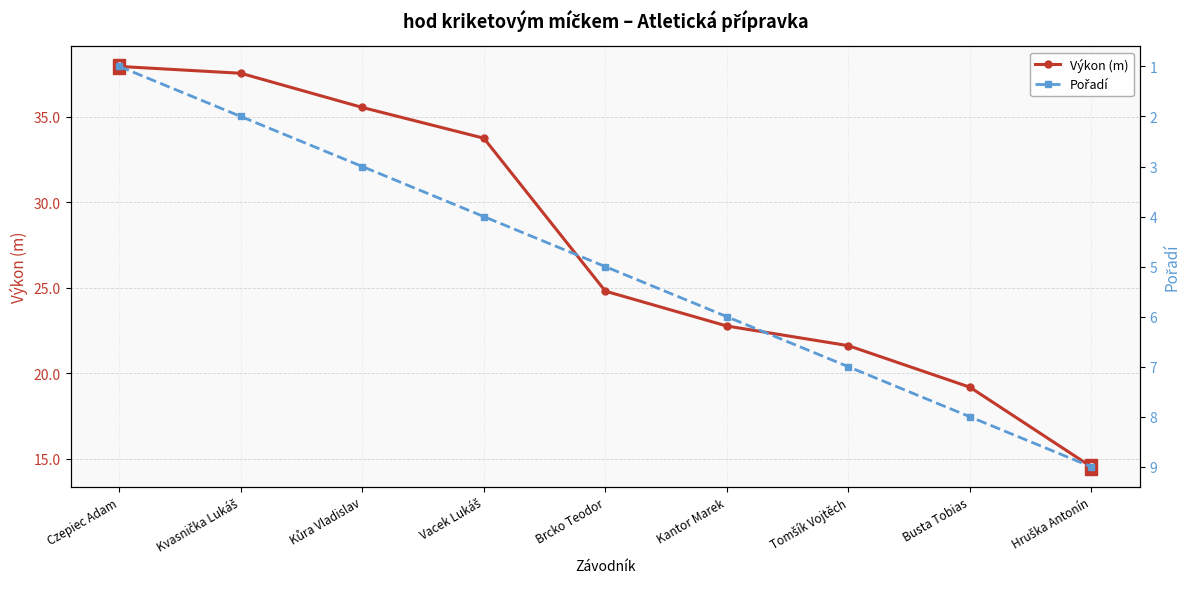

Count the number of data series in this chart.

2